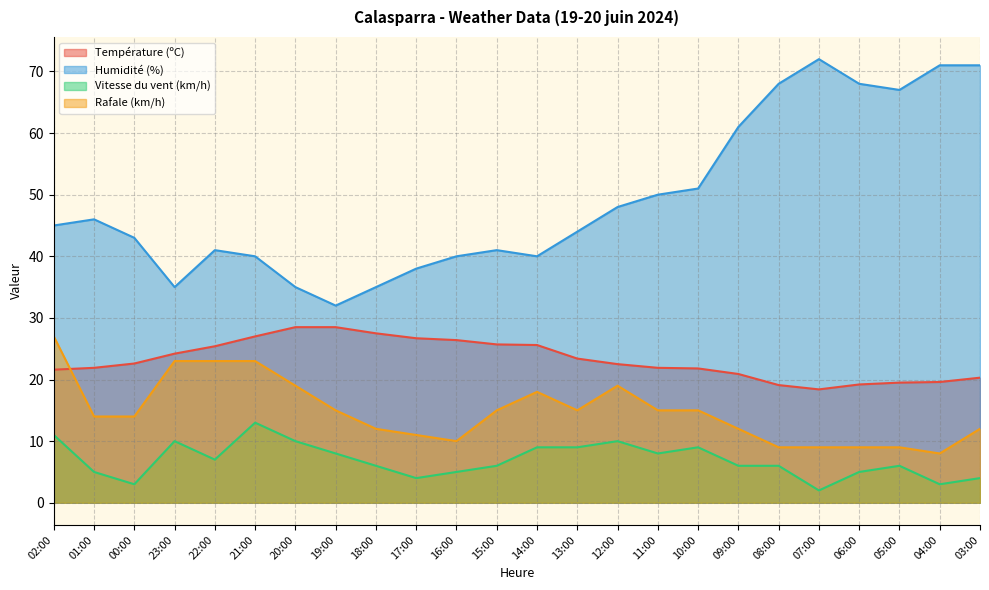

Which series has the largest total across all categories?

Humidité (%)